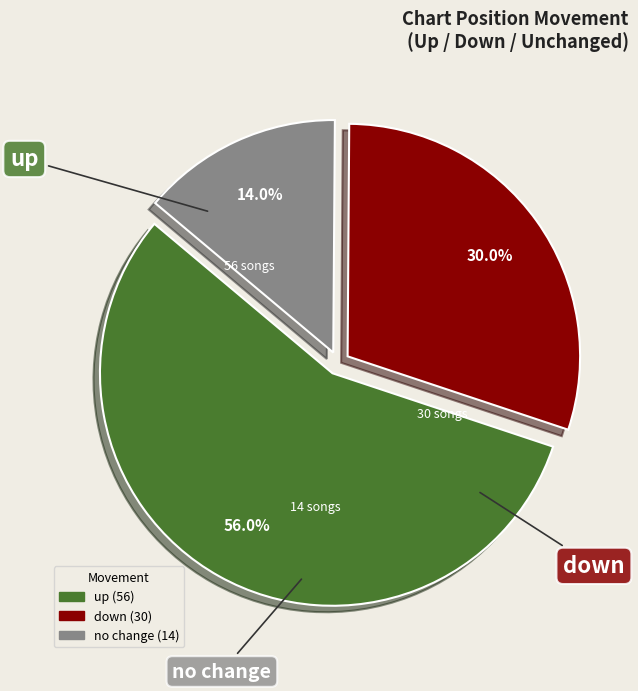

Is there any slice that represents more than half of the pie?

Yes